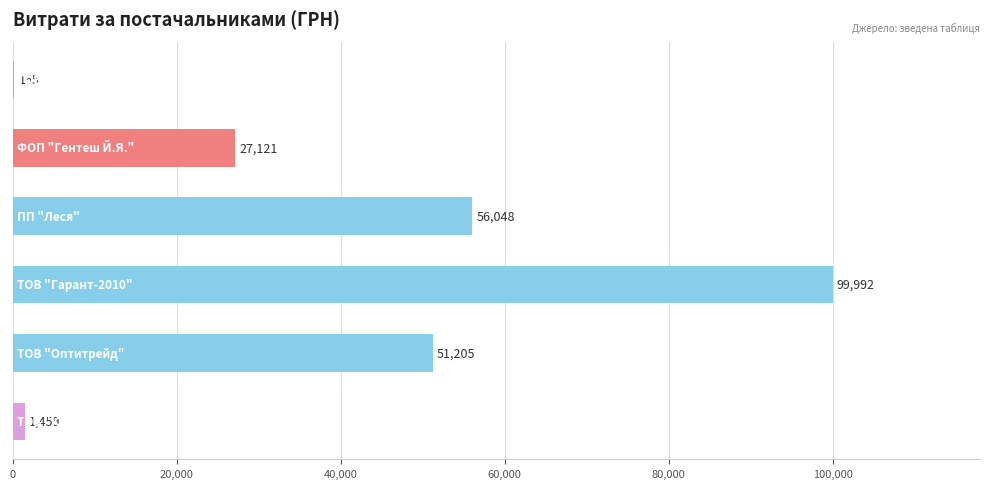

What is the maximum value shown in the chart?

99991.6